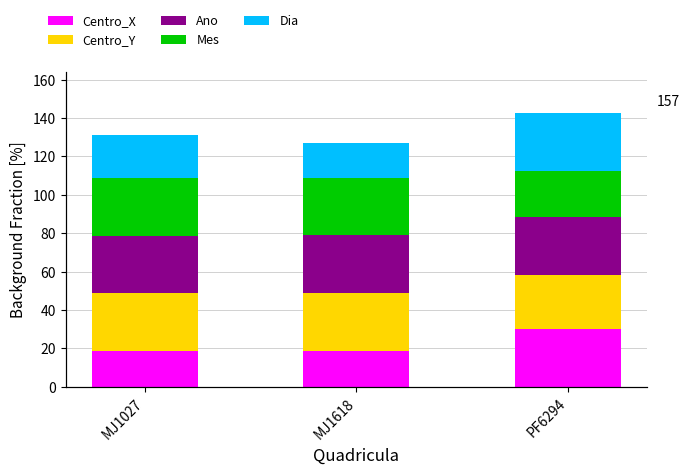

The value of Mes at MJ1027 is 48.2. True or false?

False